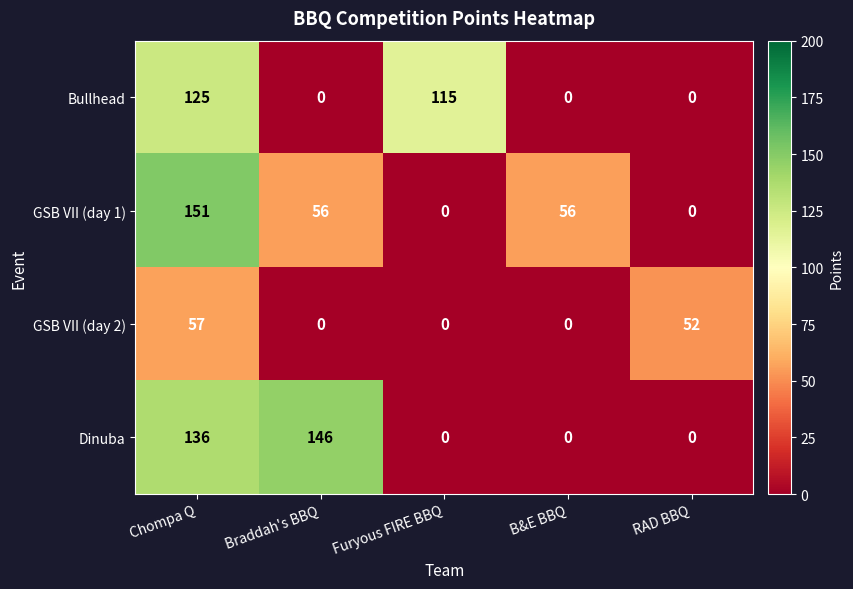

Reading left to right, extract all data points from this chart.

Bullhead: Chompa Q=125	Braddah's BBQ=0	Furyous FIRE BBQ=115	B&E BBQ=0	RAD BBQ=0
GSB VII (day 1): Chompa Q=151	Braddah's BBQ=56	Furyous FIRE BBQ=0	B&E BBQ=56	RAD BBQ=0
GSB VII (day 2): Chompa Q=57	Braddah's BBQ=0	Furyous FIRE BBQ=0	B&E BBQ=0	RAD BBQ=52
Dinuba: Chompa Q=136	Braddah's BBQ=146	Furyous FIRE BBQ=0	B&E BBQ=0	RAD BBQ=0